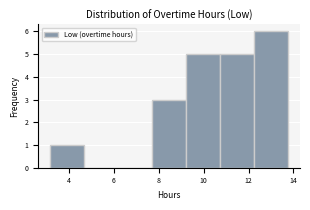

How tall is the bar that spans 12.2 to 13.8 on the x-axis? Neither the bar edges nor the heights are printed on the chart, so give them approximately, as read against the axes.

6